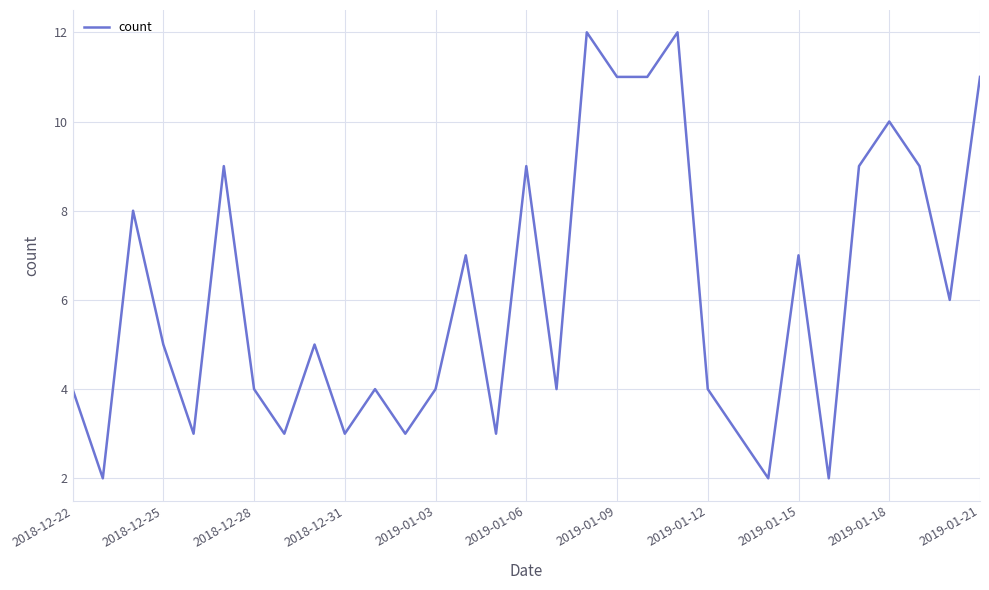

What is the difference between the maximum and minimum values?

10